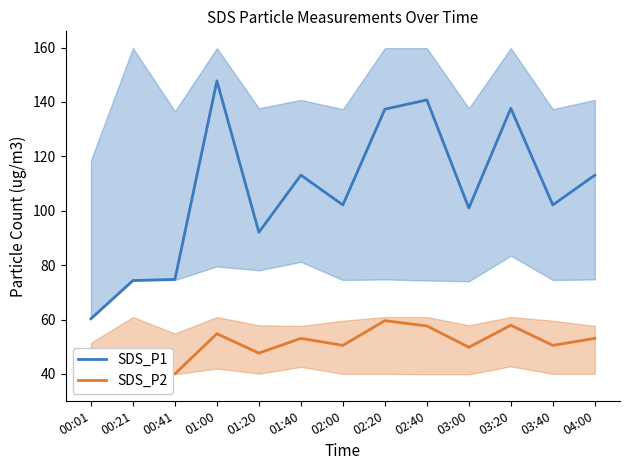

The SDS_P1 series shows 166.6 at 03:40. True or false?

False